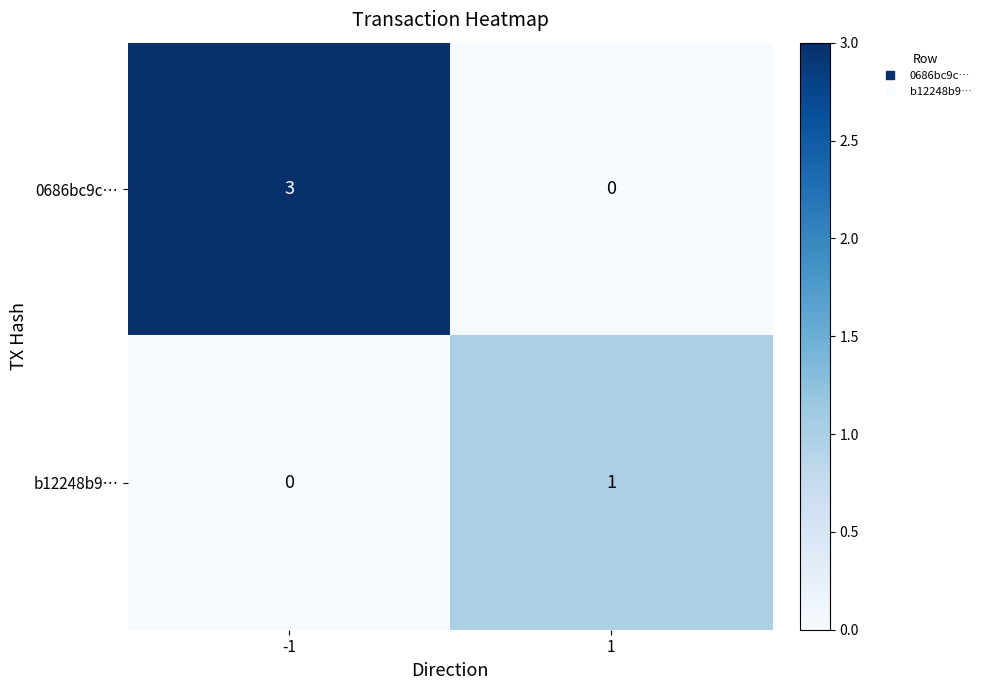

Is the value of b12248b9… at -1 greater than the value of 0686bc9c… at -1?

No